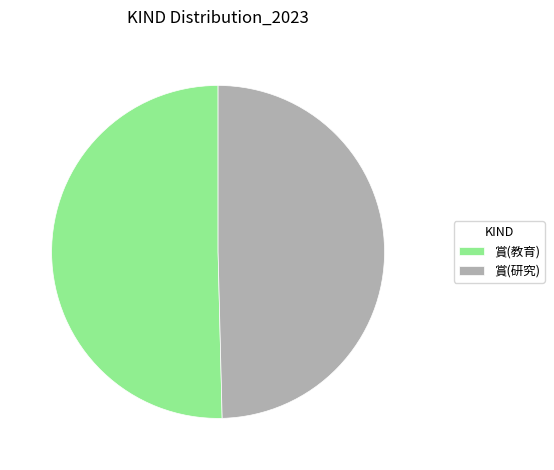

Combined, do 賞(研究) and 賞(教育) account for over 50%?

Yes